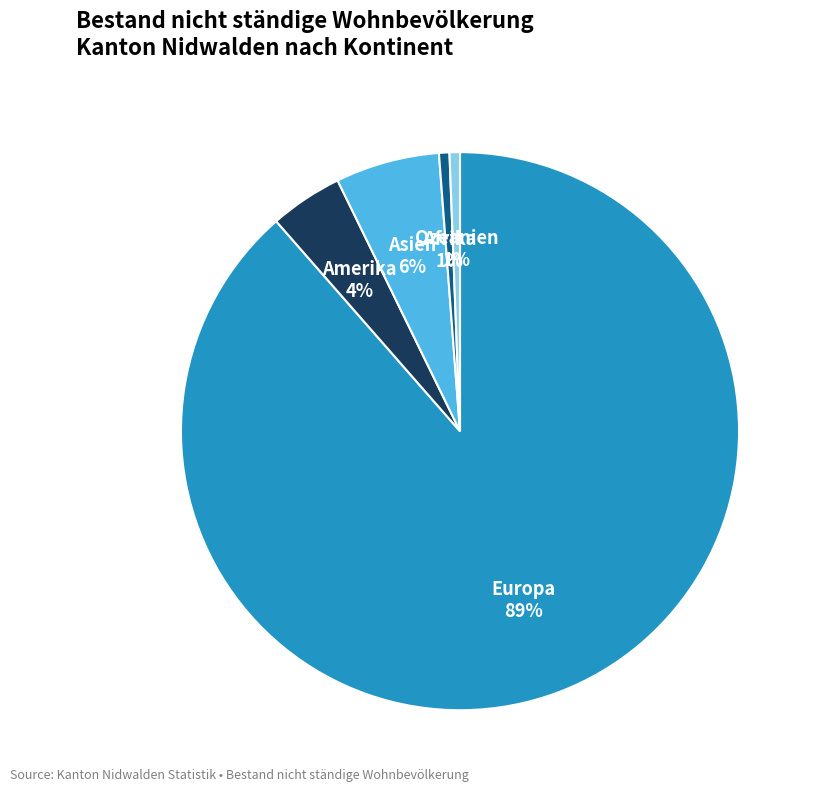

To the nearest percent, what is the average slice percentage?

20%